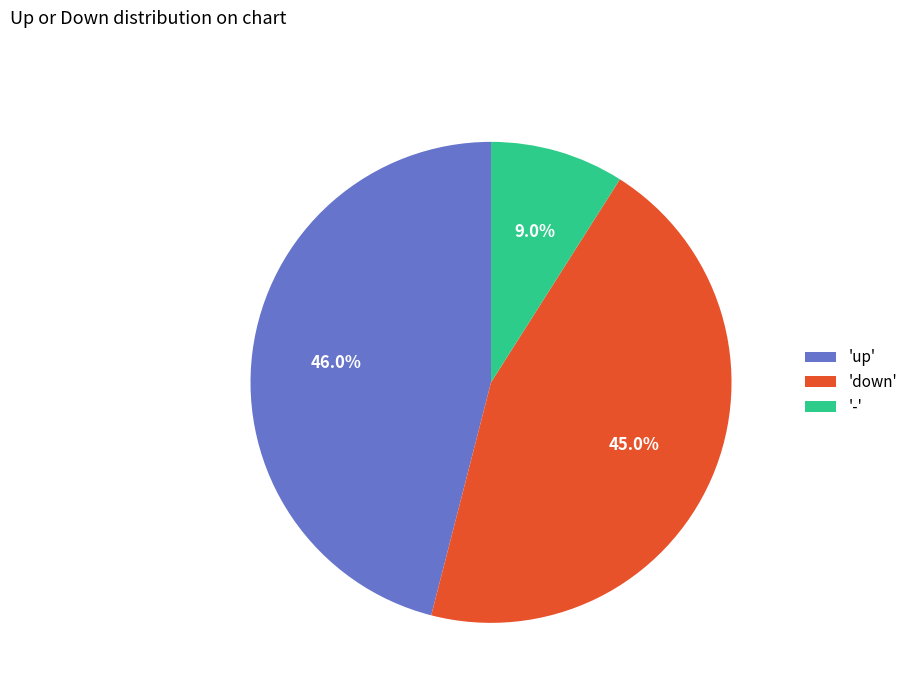

Count the number of slices in the pie.

3